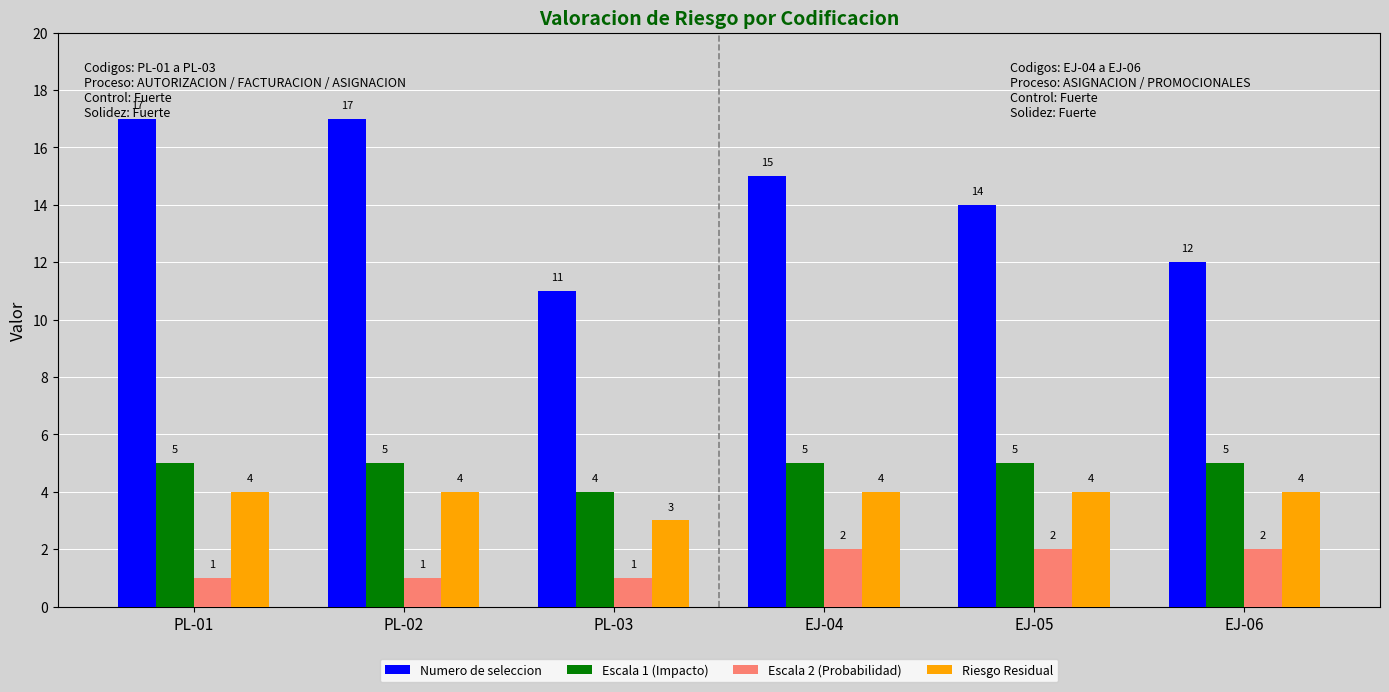

Is it true that Escala 1 (Impacto) equals 9 at EJ-06?

False